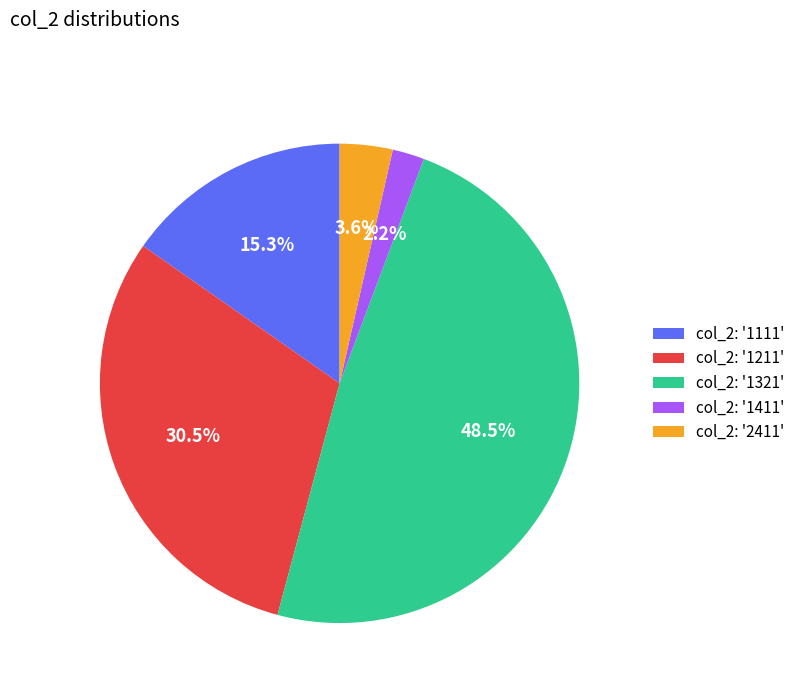

Which slice is the smallest?

col_2: '1411'